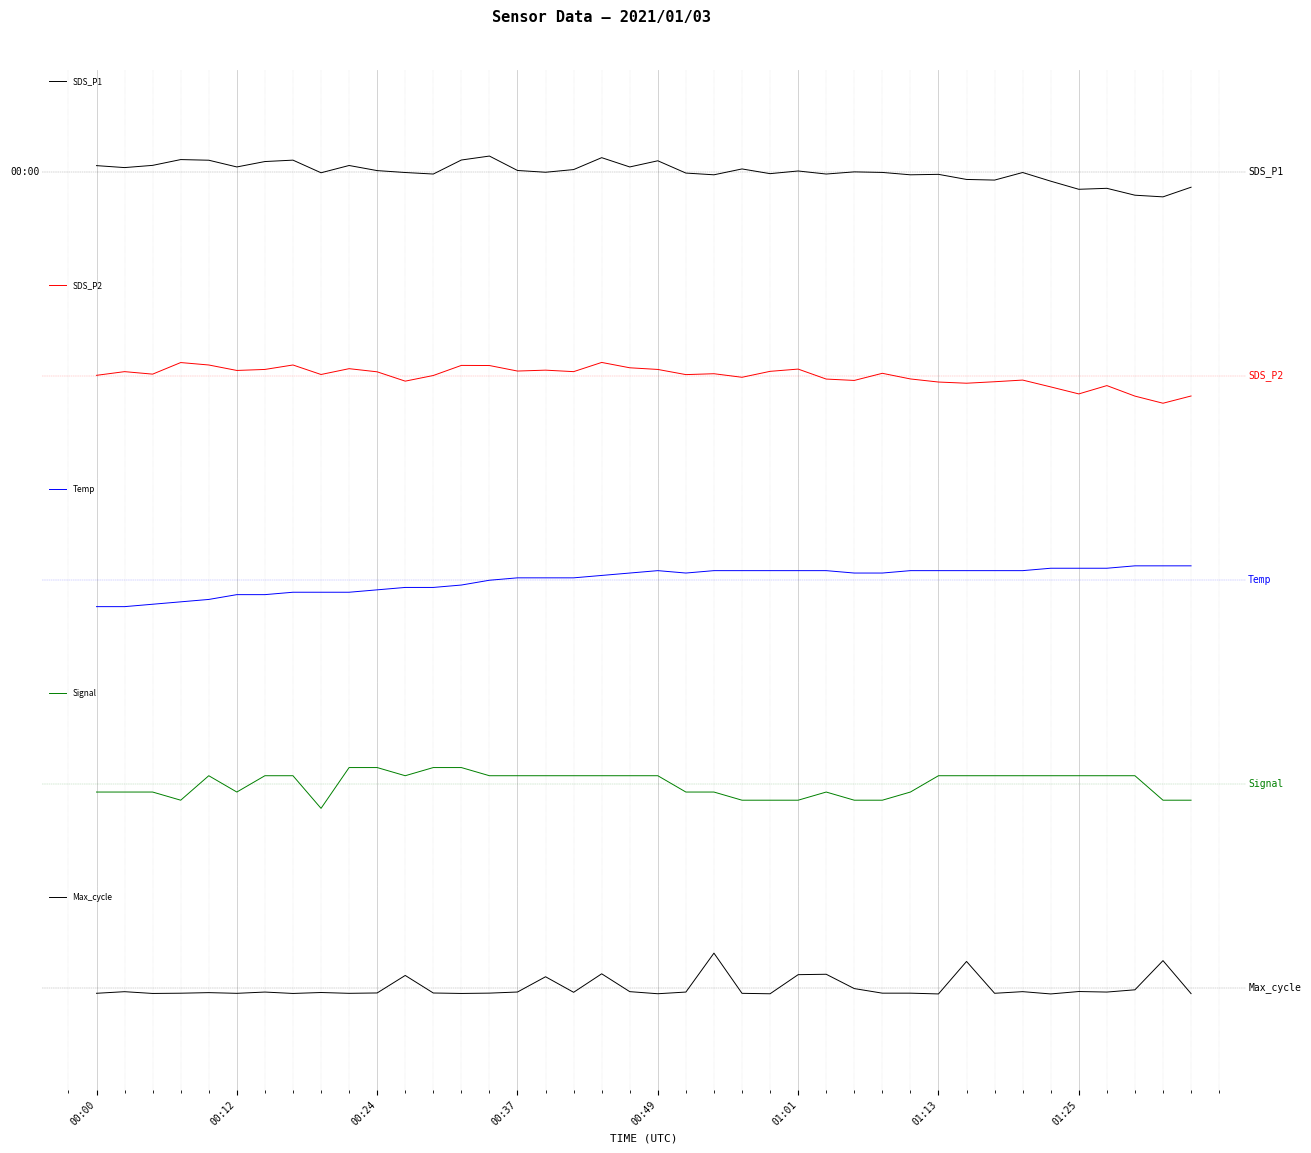

What is the difference between the Temp values at 8 and 10?

0.1